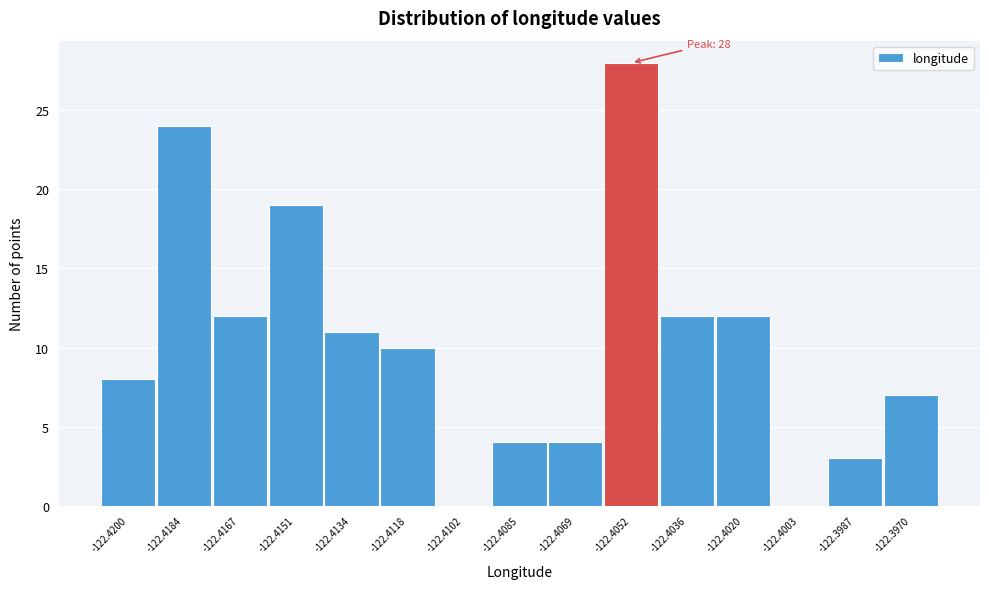

Reading left to right, list all the values displayed in this chart.

-122.4200=8	-122.4184=24	-122.4167=12	-122.4151=19	-122.4134=11	-122.4118=10	-122.4102=0	-122.4085=4	-122.4069=4	-122.4052=28	-122.4036=12	-122.4020=12	-122.4003=0	-122.3987=3	-122.3970=7